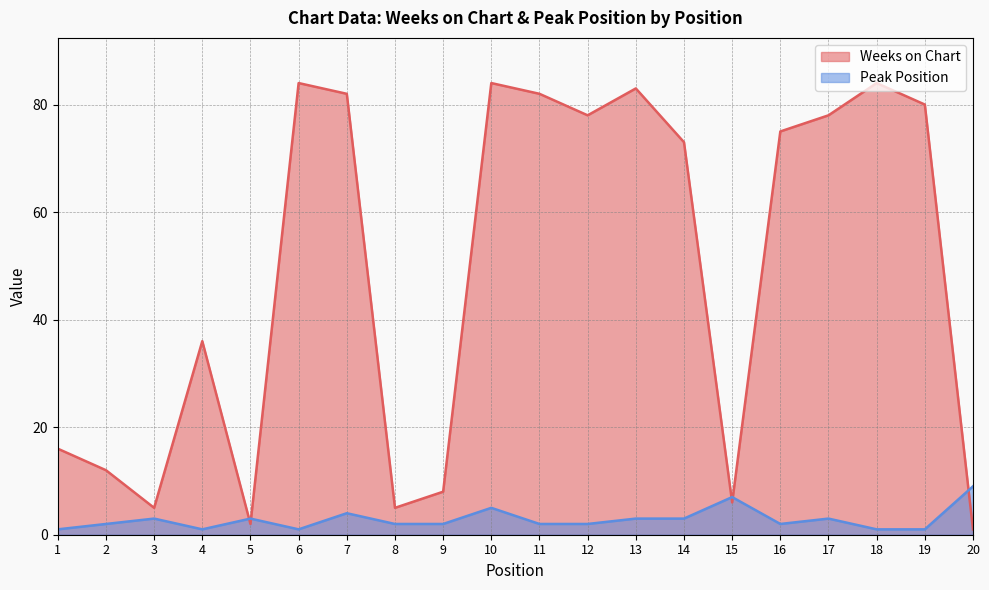

What is the difference between the maximum and minimum values in the Peak Position series?

8